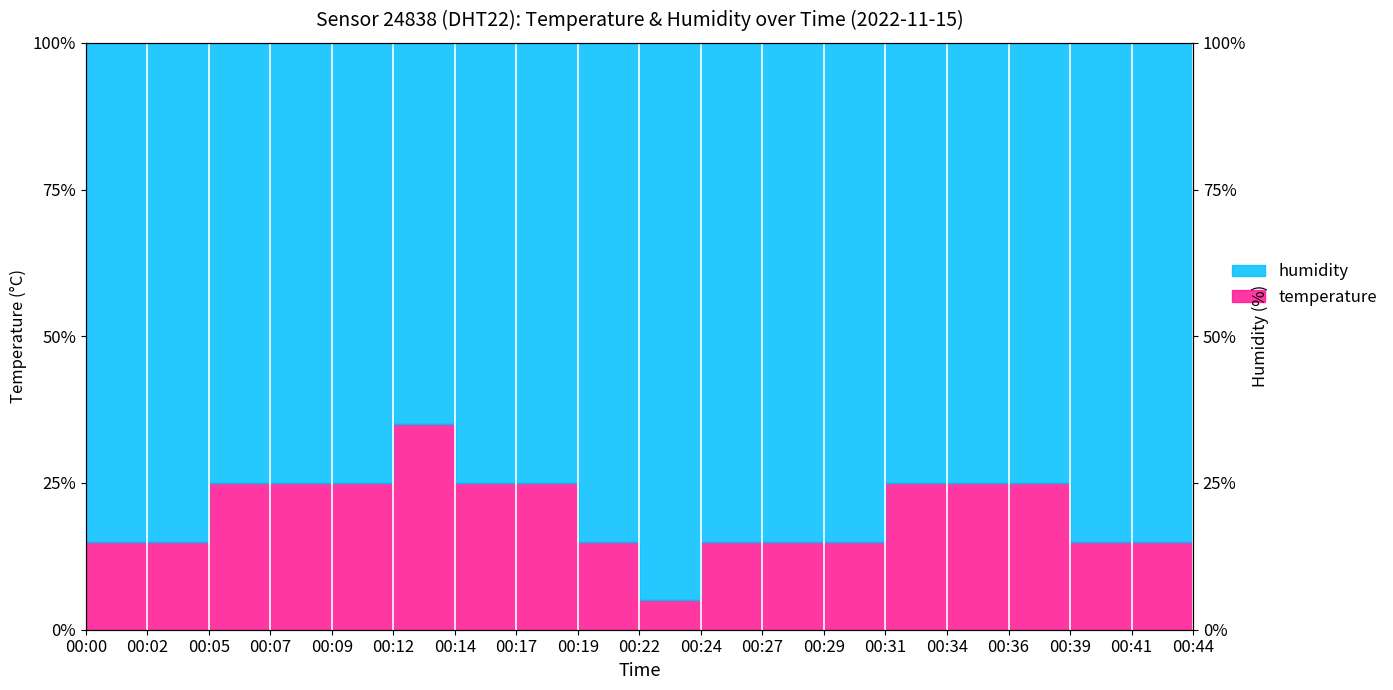

What is the sum of all values?

365.0